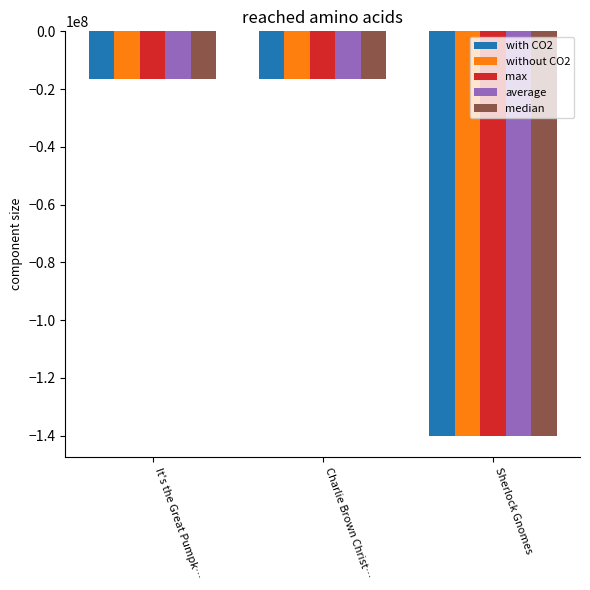

How many data points in average are above -16352365?

1